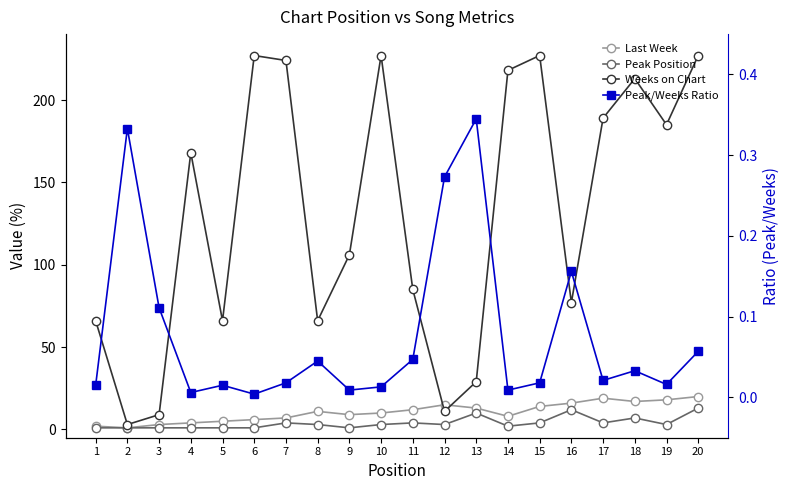

Between 13 and 2, which is larger?

13